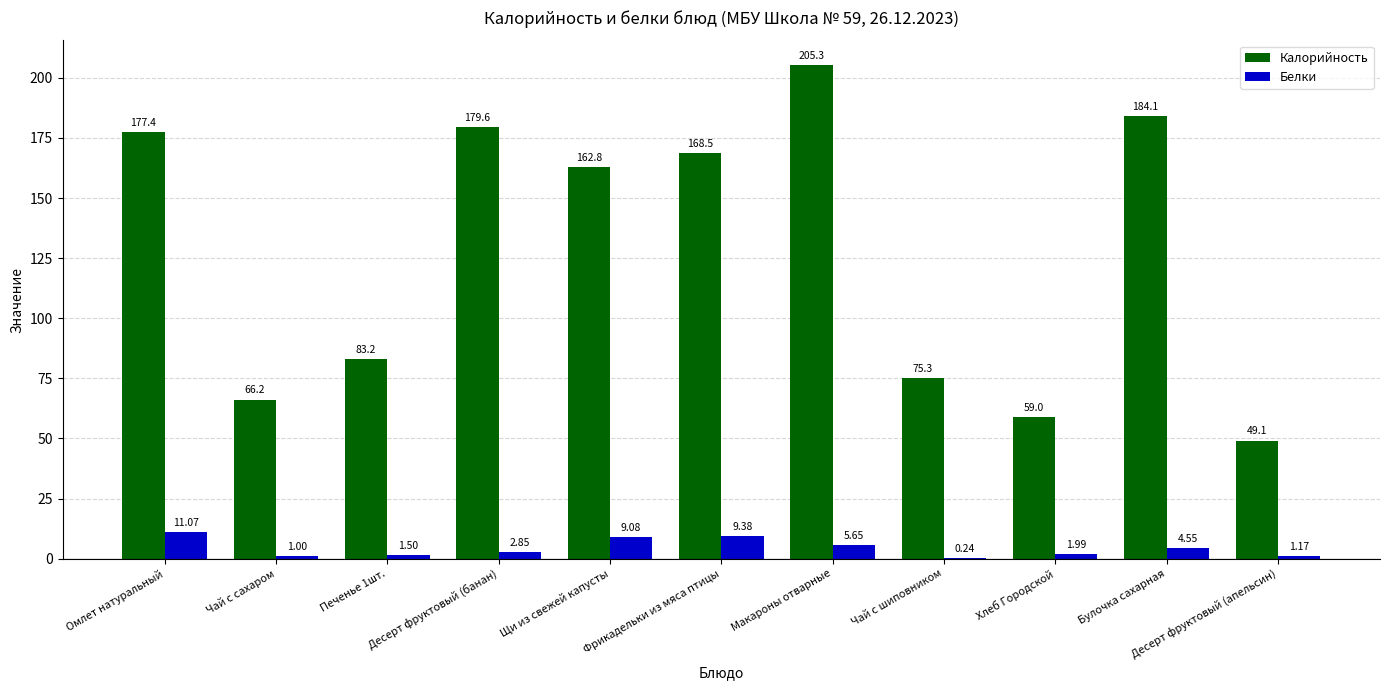

Which series has the largest total across all categories?

Калорийность